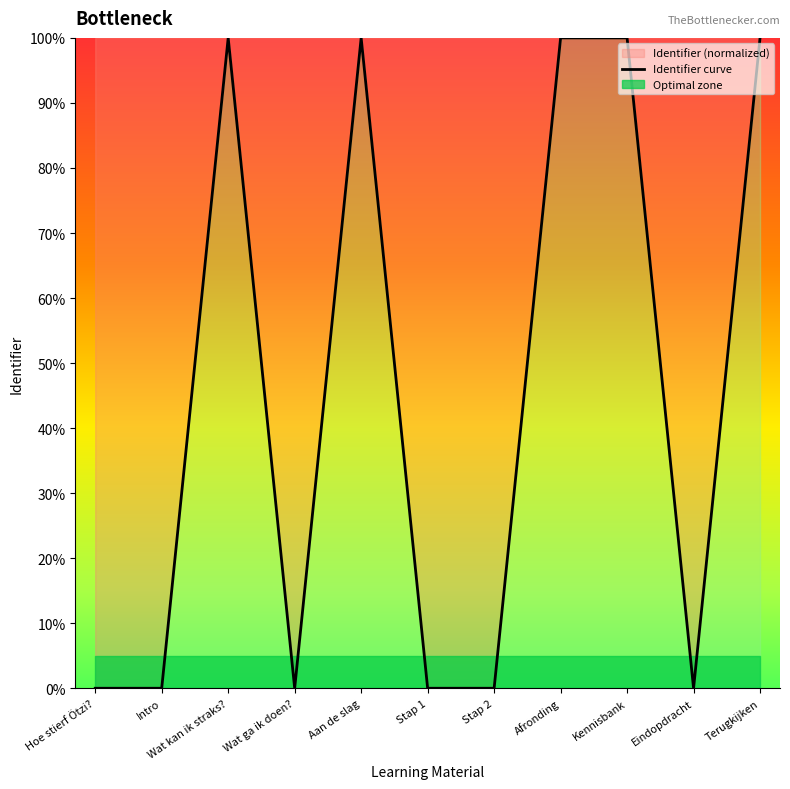

What is the difference between the second highest and second lowest values?

100.0